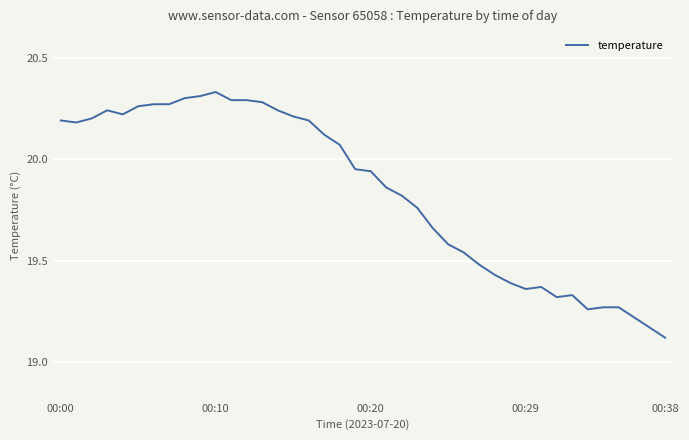

What is the difference between the maximum and minimum values?

1.2